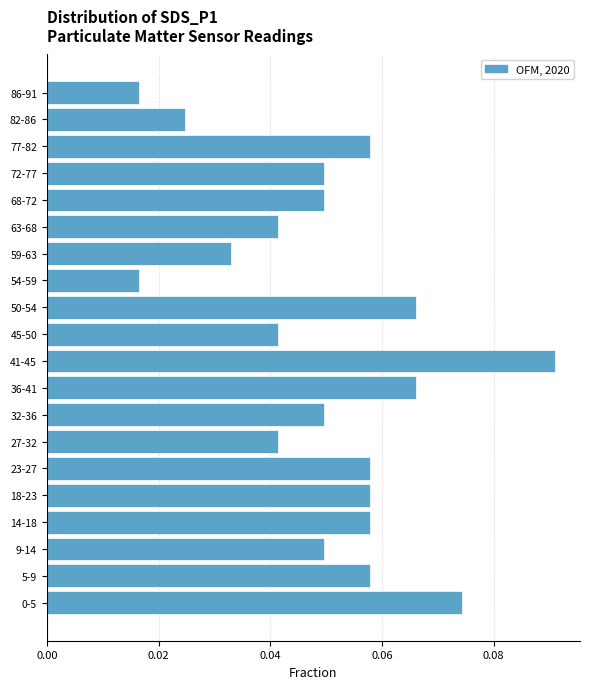

Which label corresponds to the largest value in the chart?

41-45